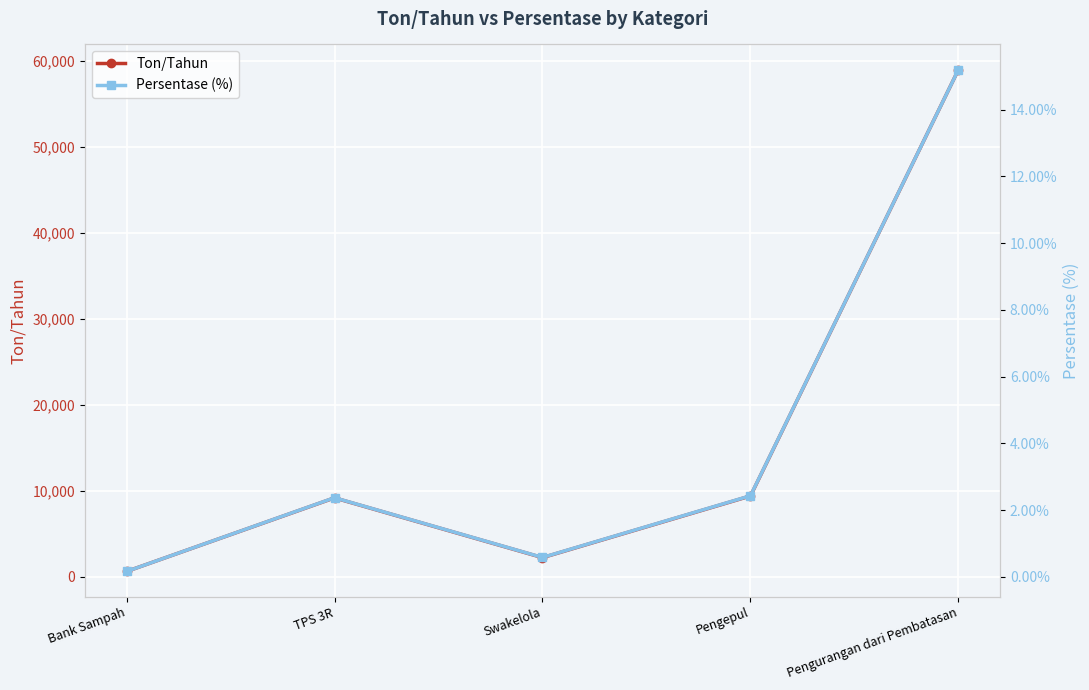

How many distinct data groups are displayed?

2